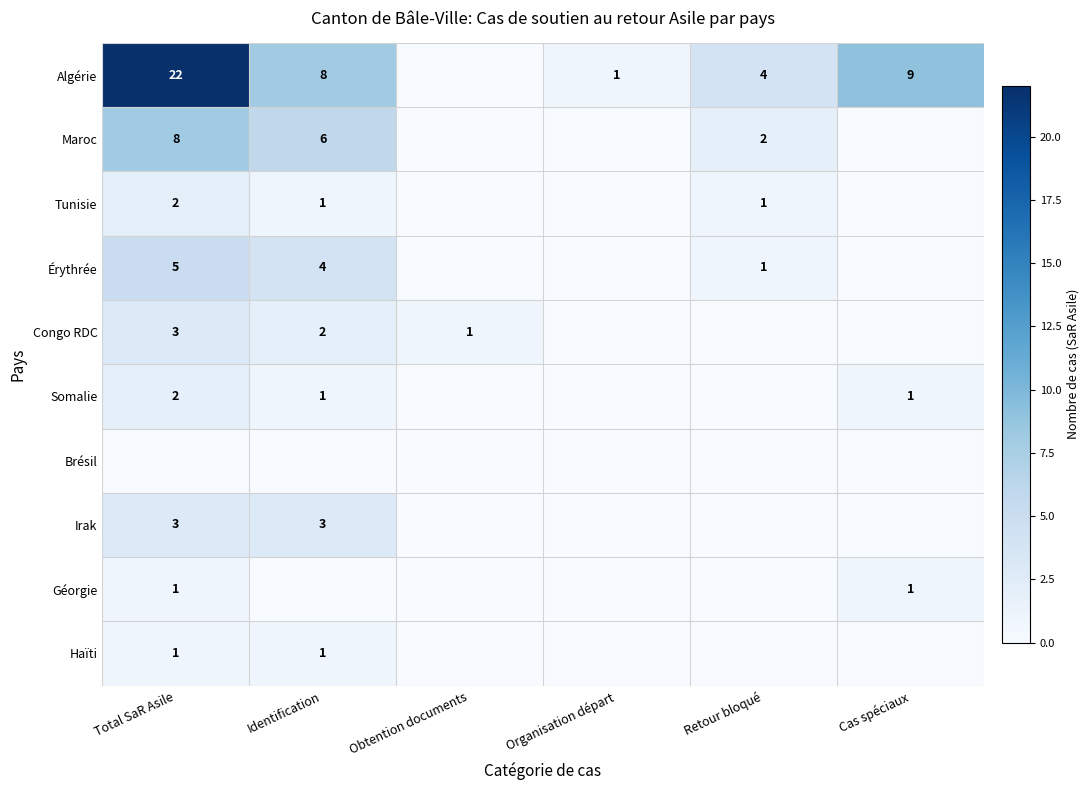

At which category is the sum across all series the highest?

Total SaR Asile